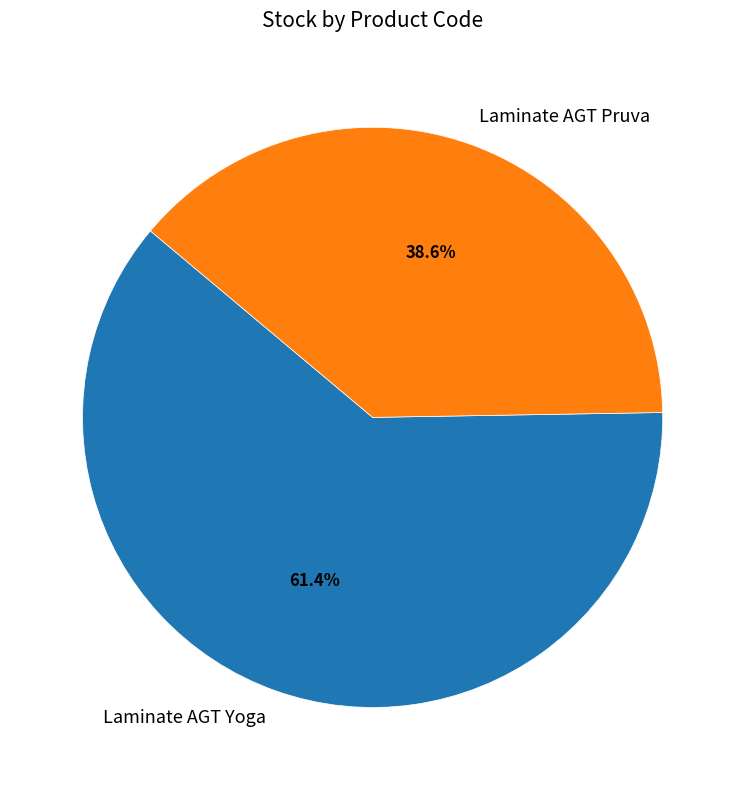

How many slices are in this pie chart?

2